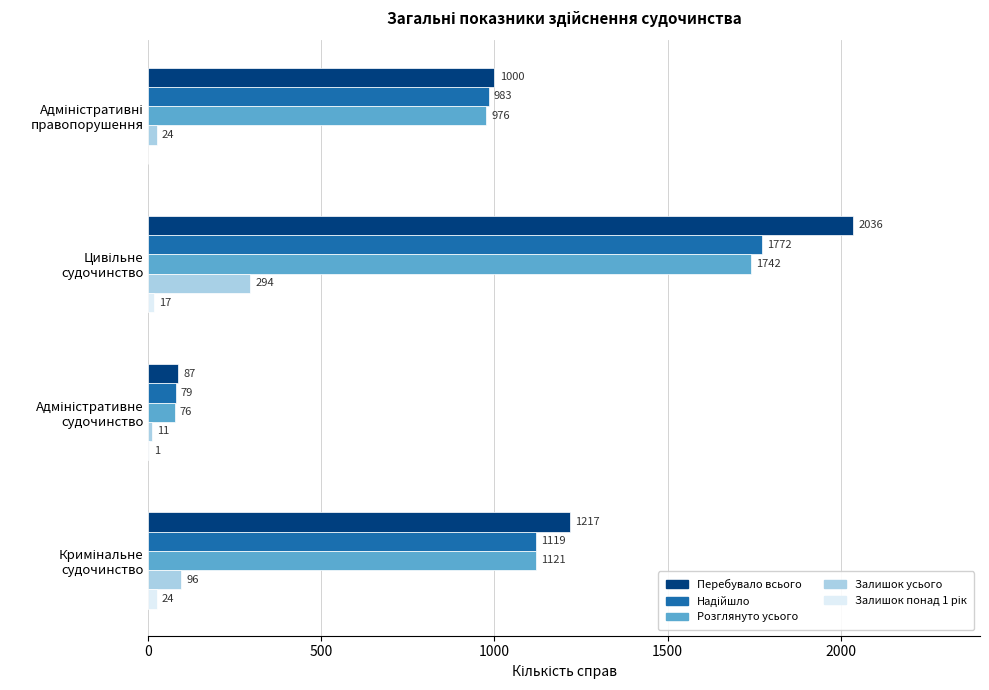

How many categories are shown in the chart?

4